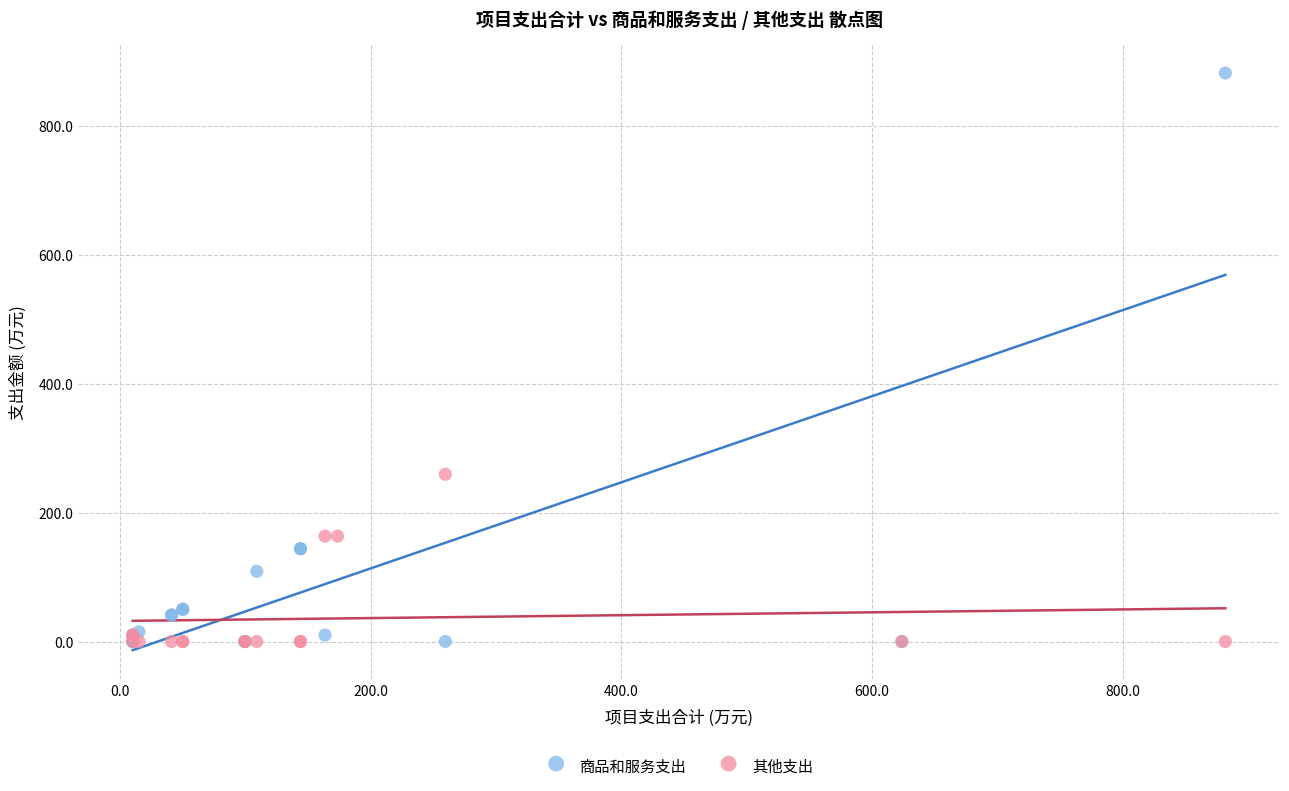

Which series has the largest Y range (max minus min)?

商品和服务支出